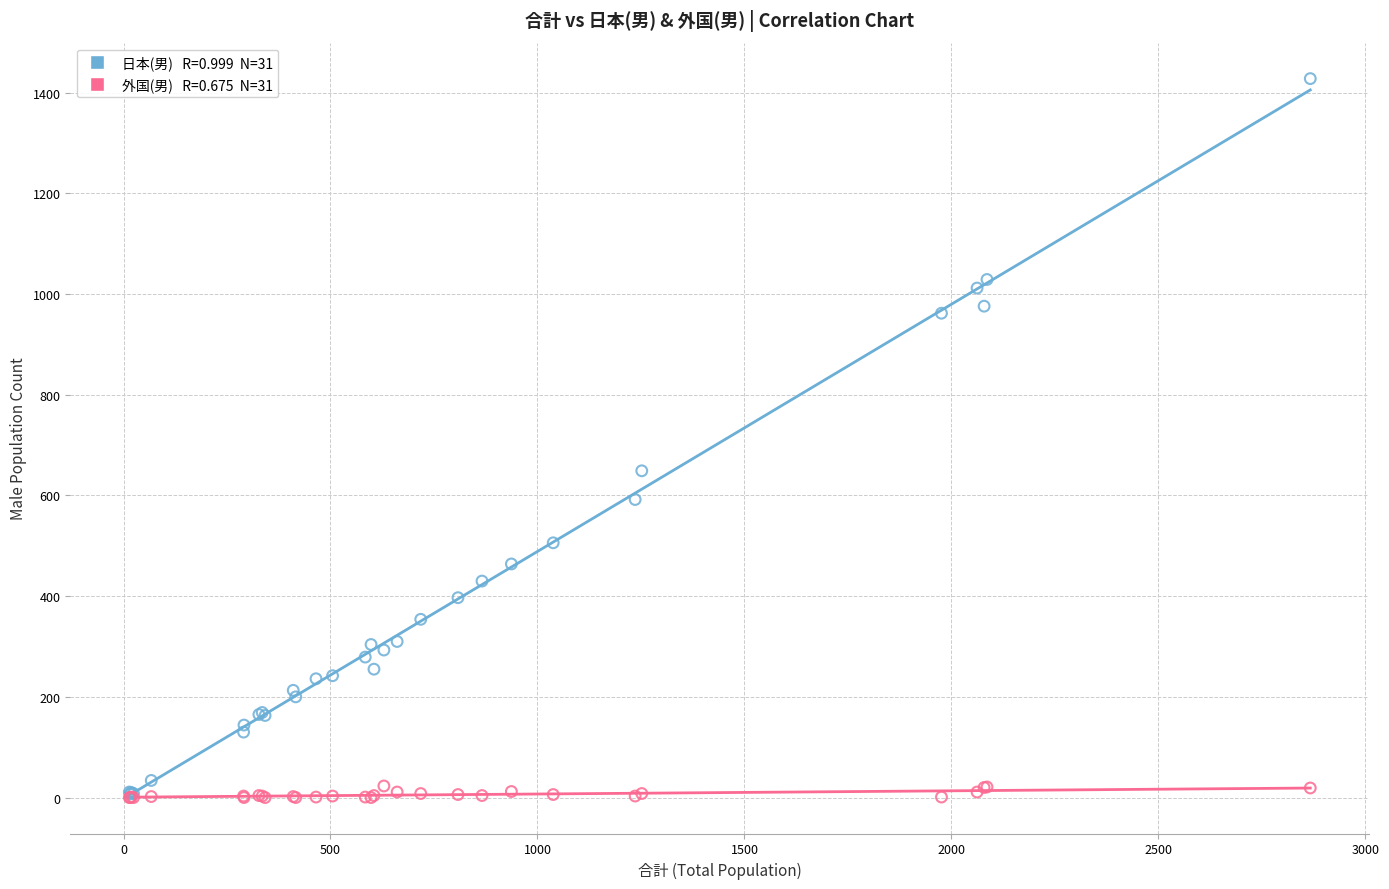

Across all series, what Y value is closest to 714?

649